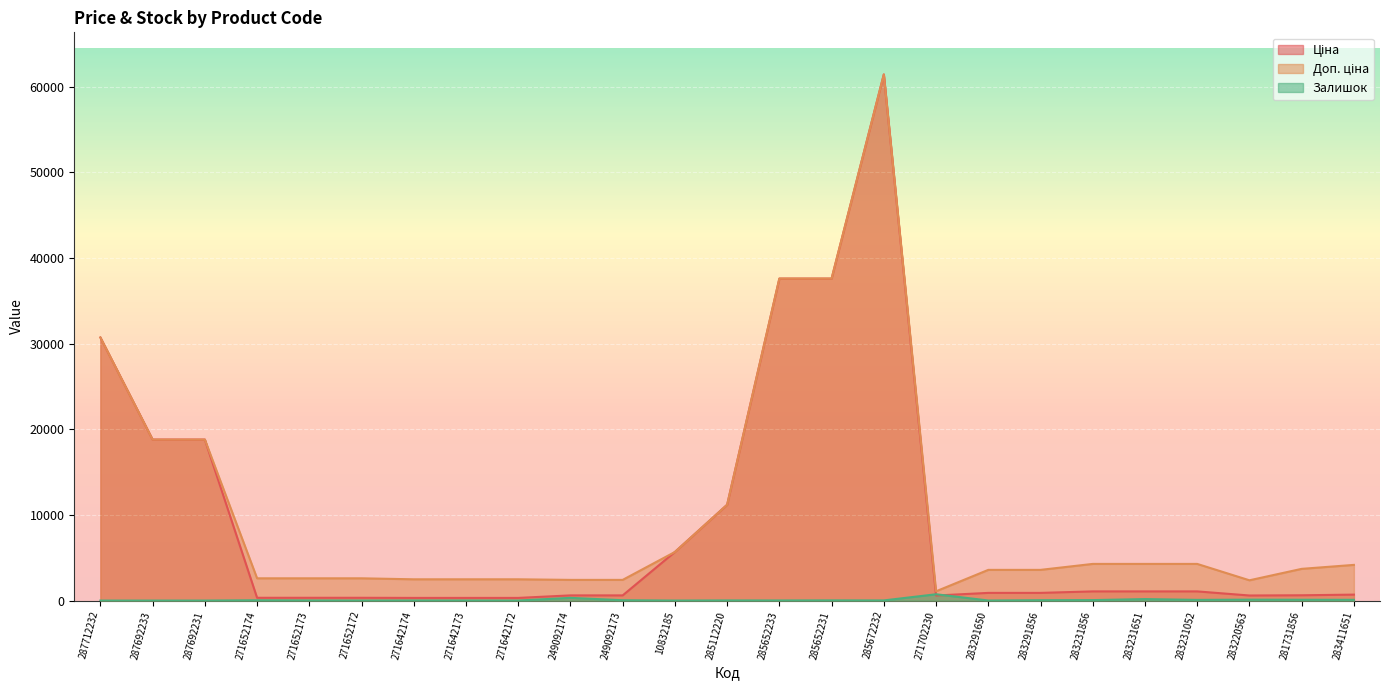

The Залишок series shows 4.0 at 271652172. True or false?

True